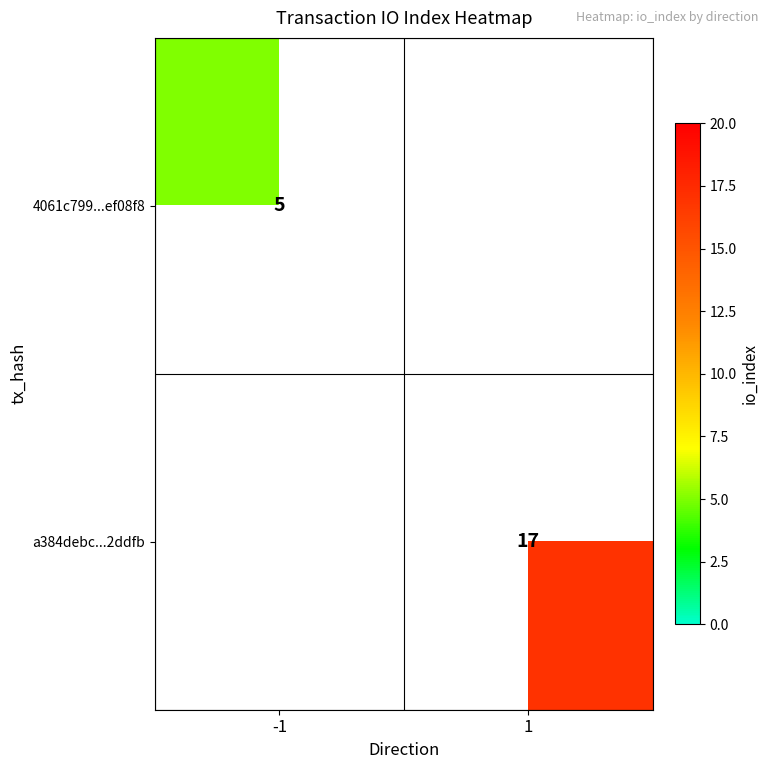

The a384debc...2ddfb series shows 24.3 at 1. True or false?

False